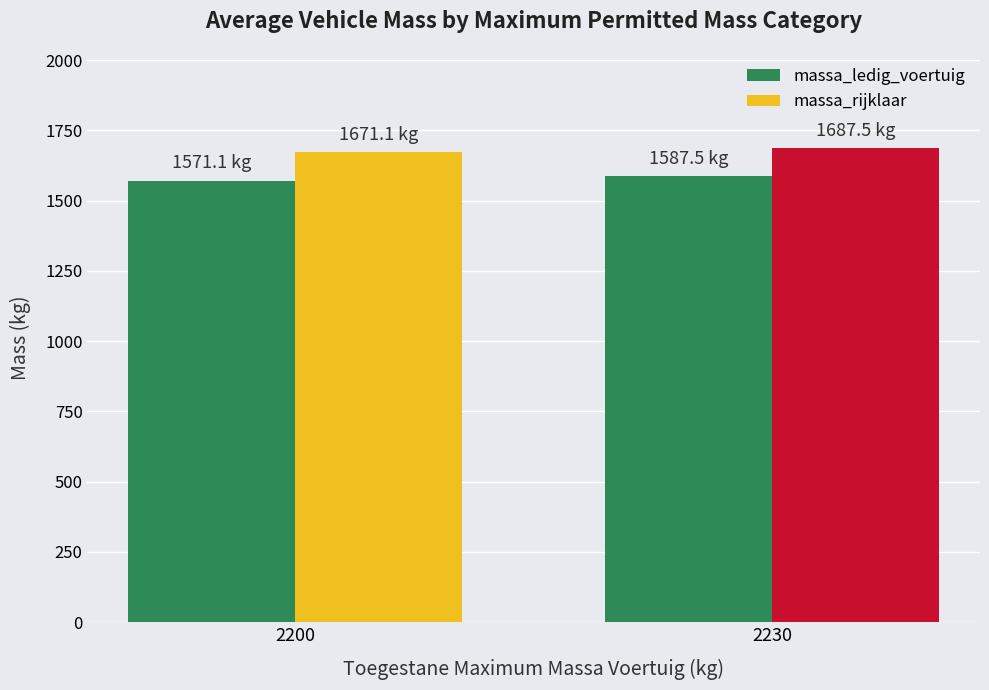

How many bars are there in each group?

2